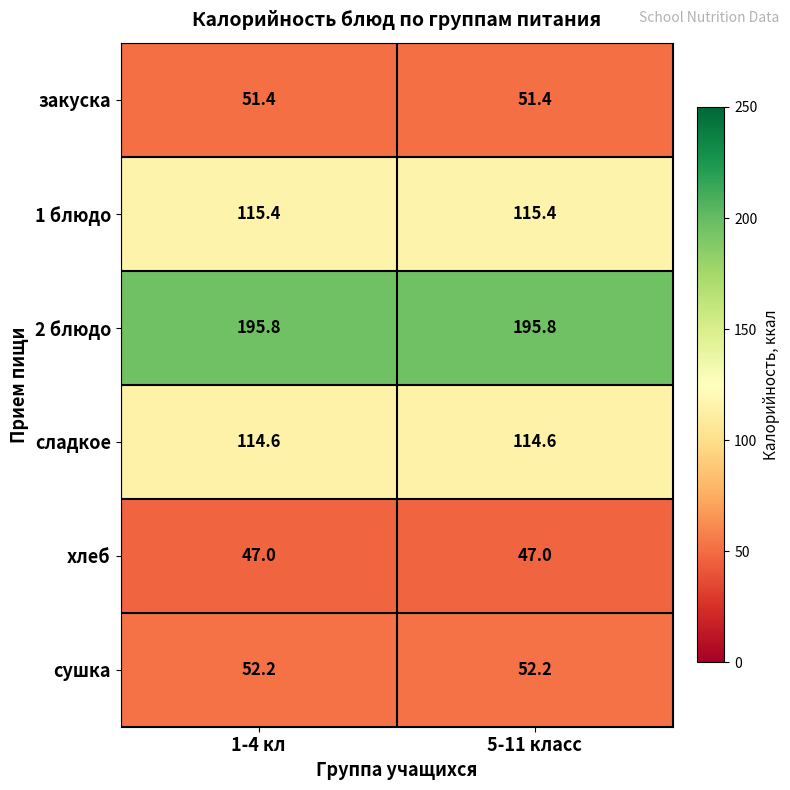

What is the maximum value for 2 блюдо?

195.8